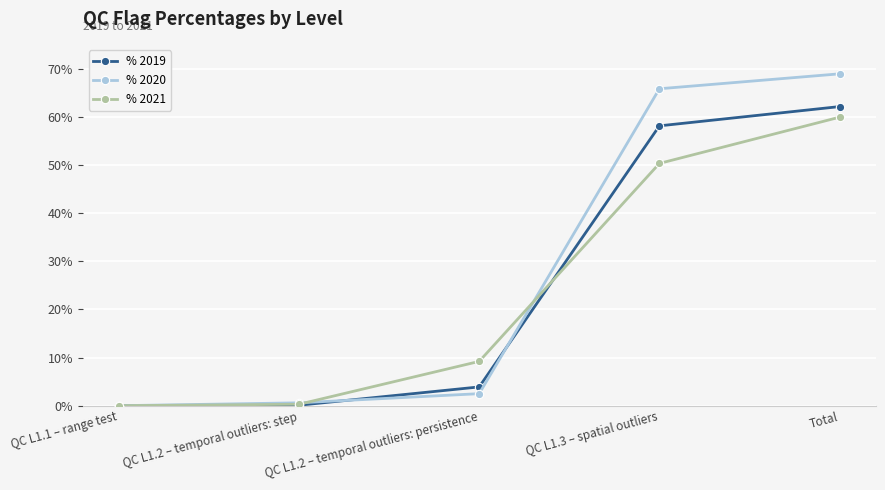

Where do % 2019 and % 2021 first cross each other?

QC L1.2 – temporal outliers: persistence and QC L1.3 – spatial outliers